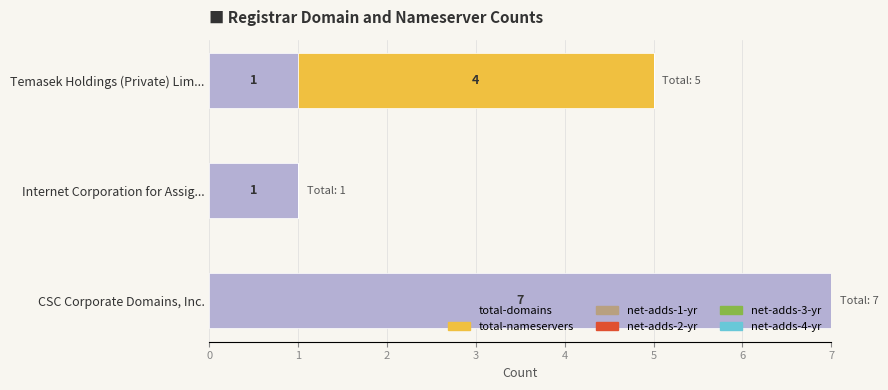

Reading left to right, extract all data points from this chart.

total-domains: 7	1	1
total-nameservers: 0	0	4
net-adds-1-yr: 0	0	0
net-adds-2-yr: 0	0	0
net-adds-3-yr: 0	0	0
net-adds-4-yr: 0	0	0